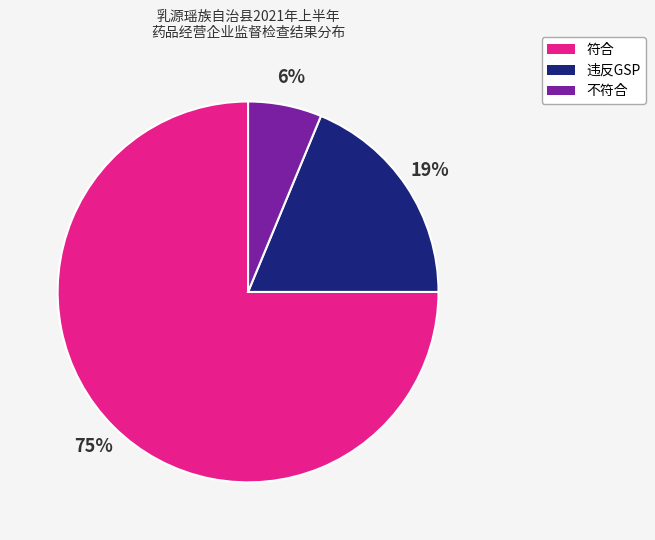

To the nearest percent, what is the difference between the largest and smallest slice percentages?

69%